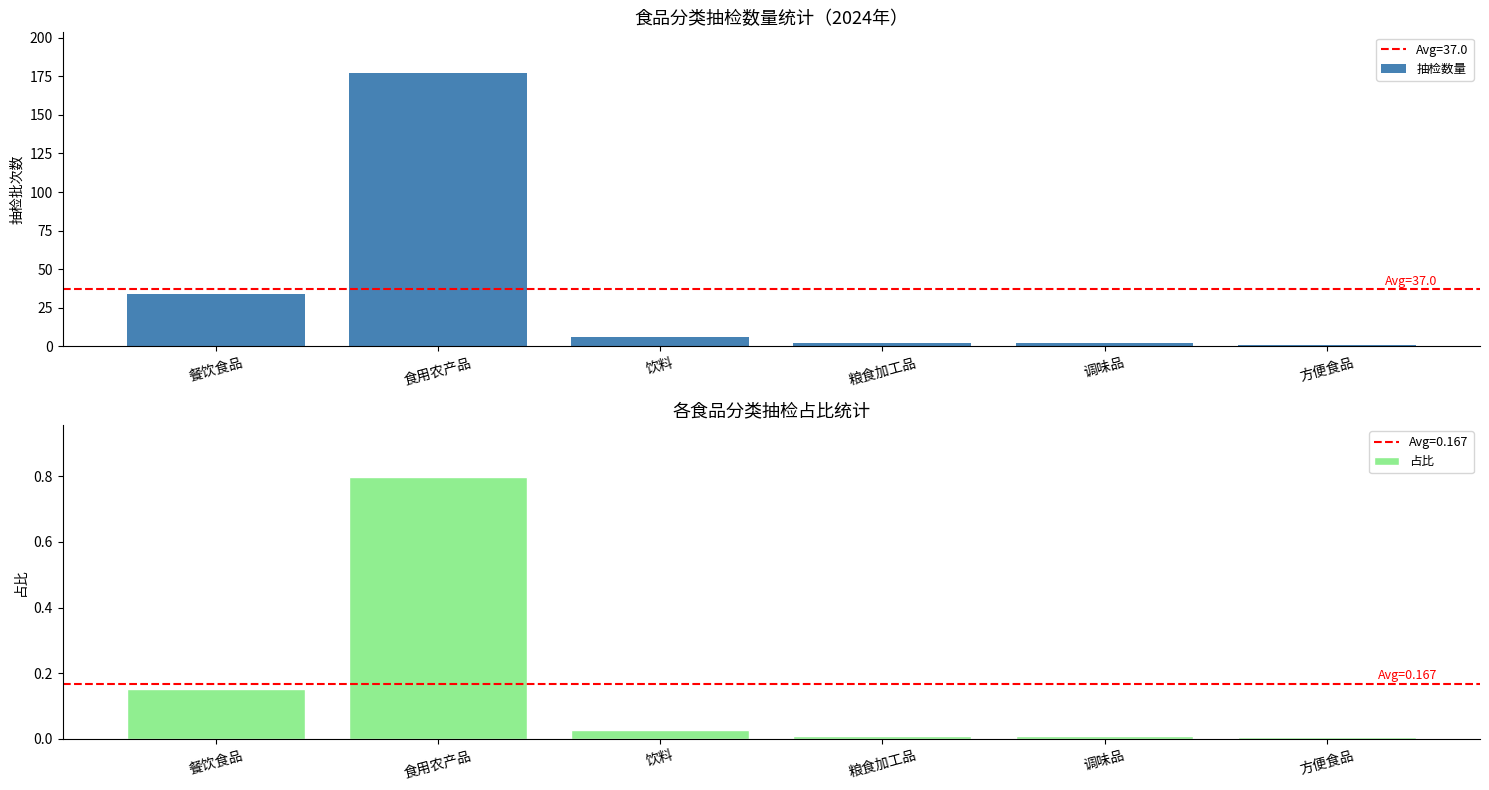

What is the difference between the maximum and second lowest values in the 占比 series?

0.8